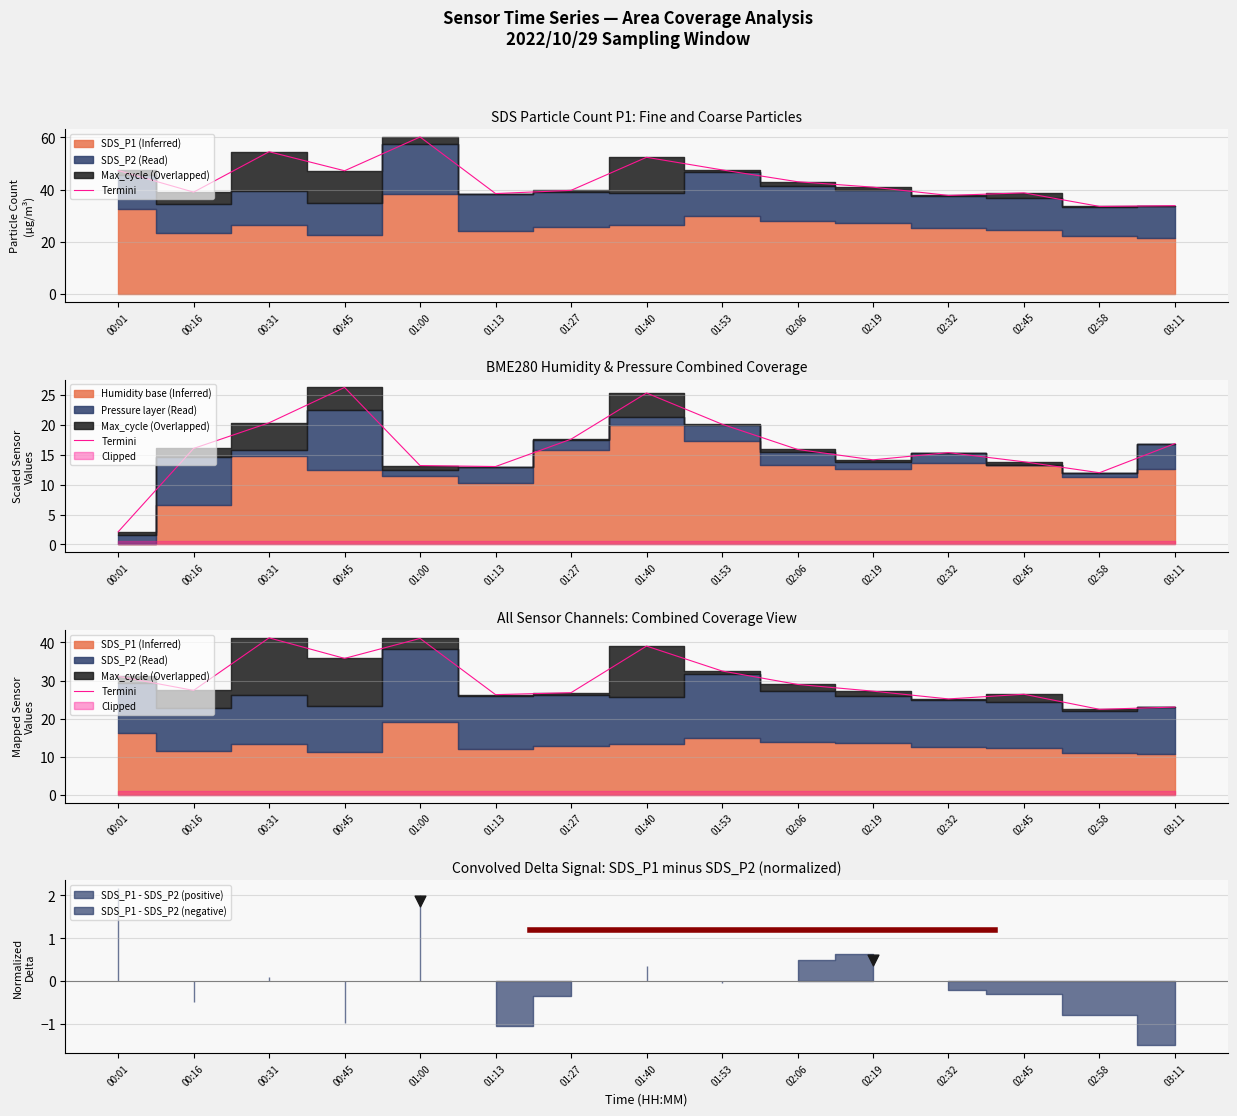

Which has a higher value, 02:45 or 00:31?

00:31